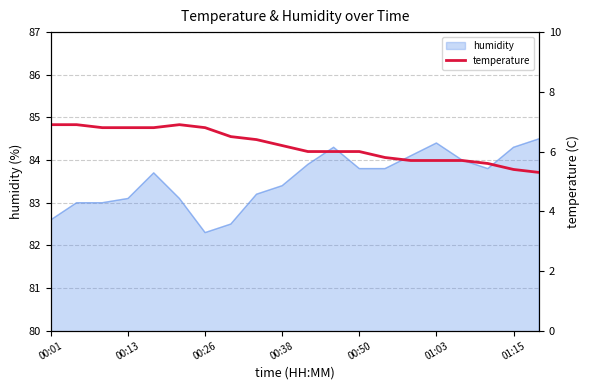

What is the highest value of the humidity series?

84.5